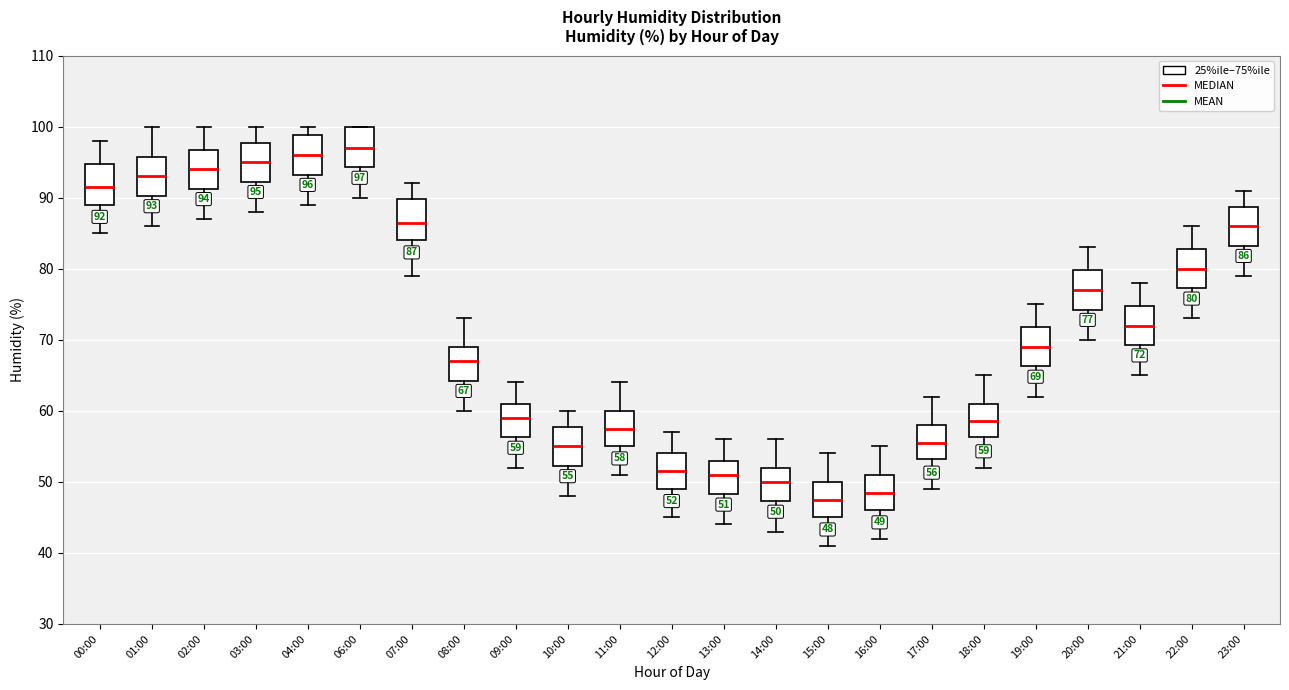

Which box has the lowest median line?

15:00